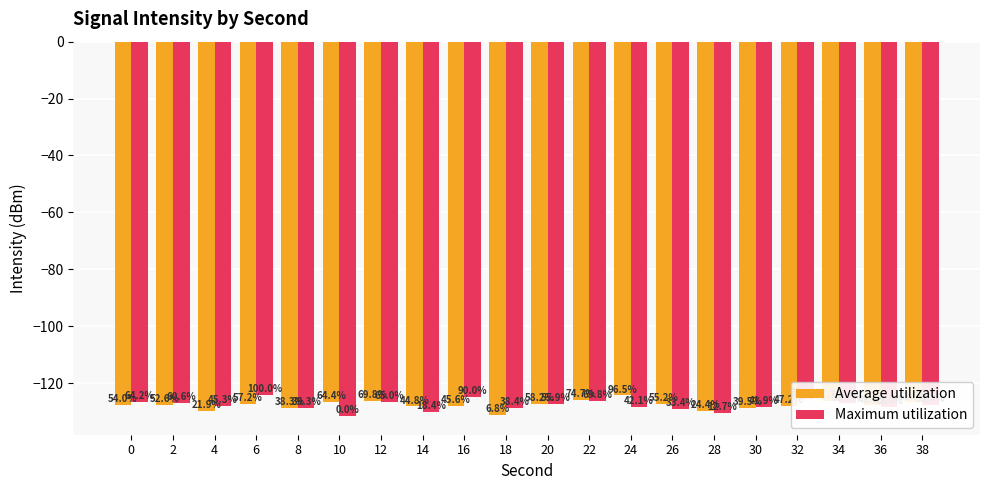

What is the difference between the Average utilization values at 0 and 20?

0.3